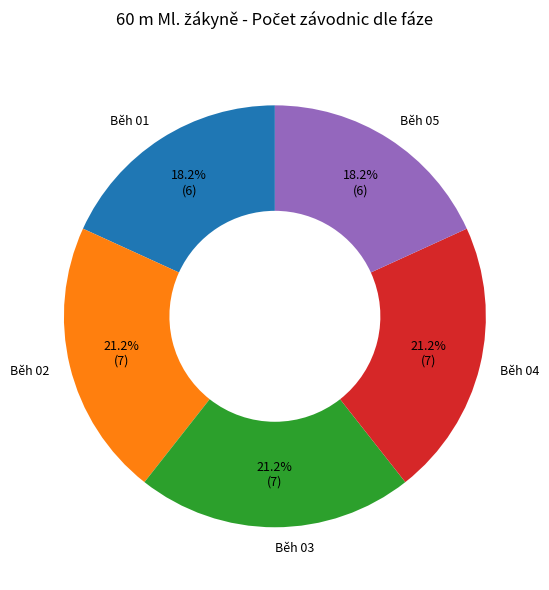

Combined, what portion of the pie is Běh 04 and Běh 02?

42.4%